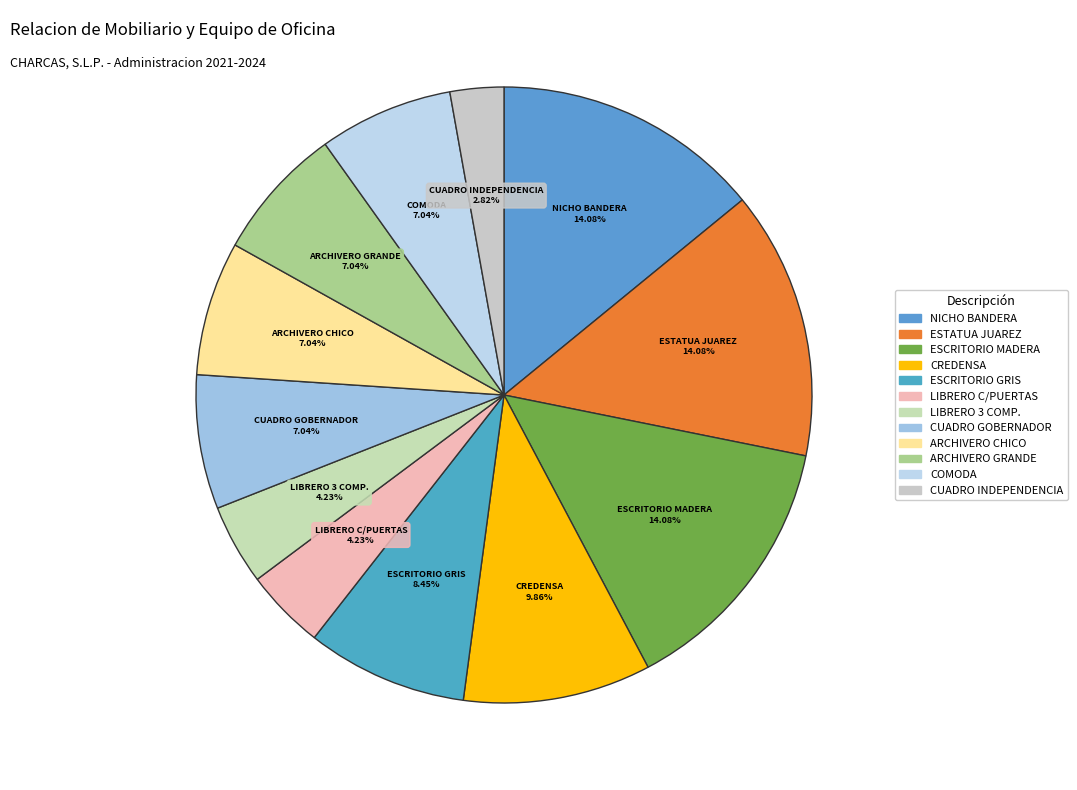

Does any single category account for the majority?

No